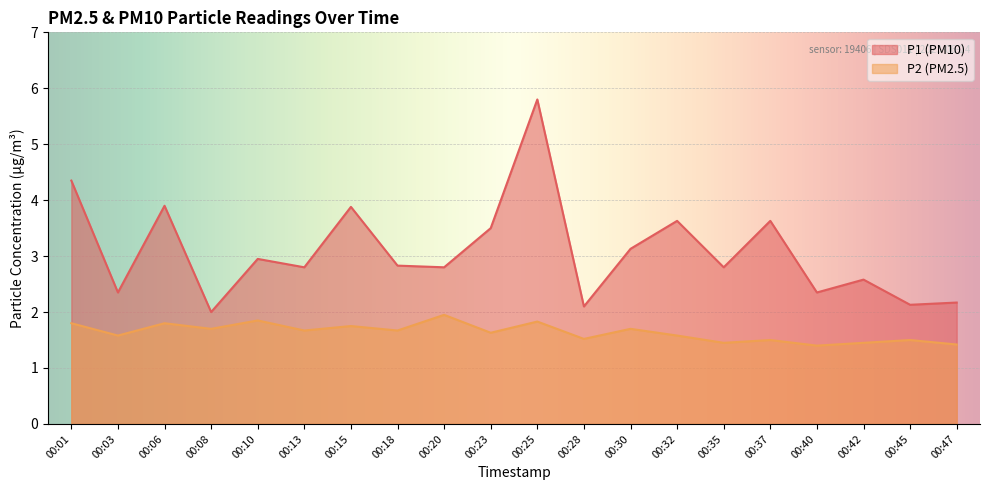

At how many categories does at least one series exceed 2?

19